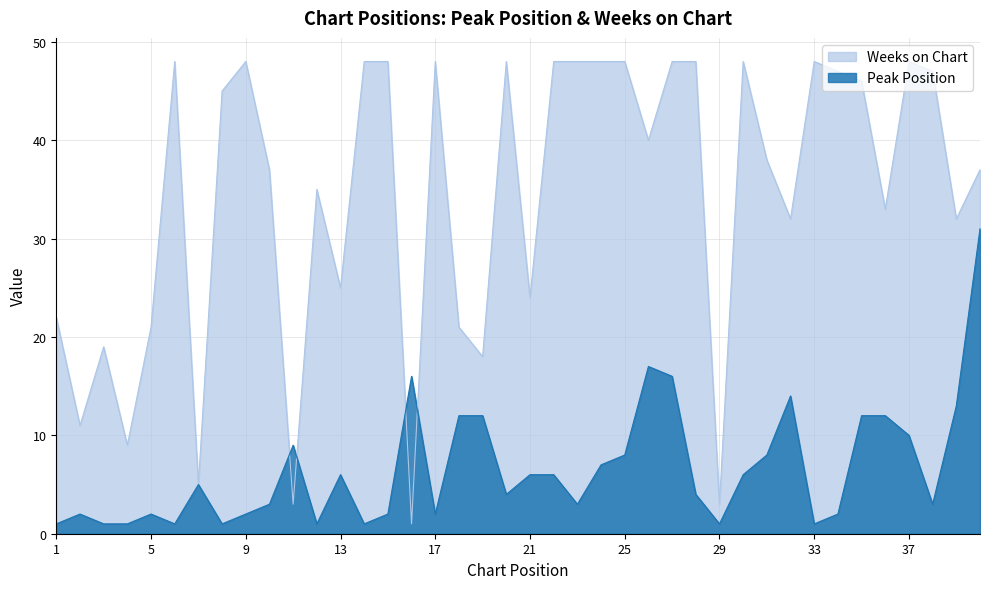

How many data points in Peak Position are less than 5?

20